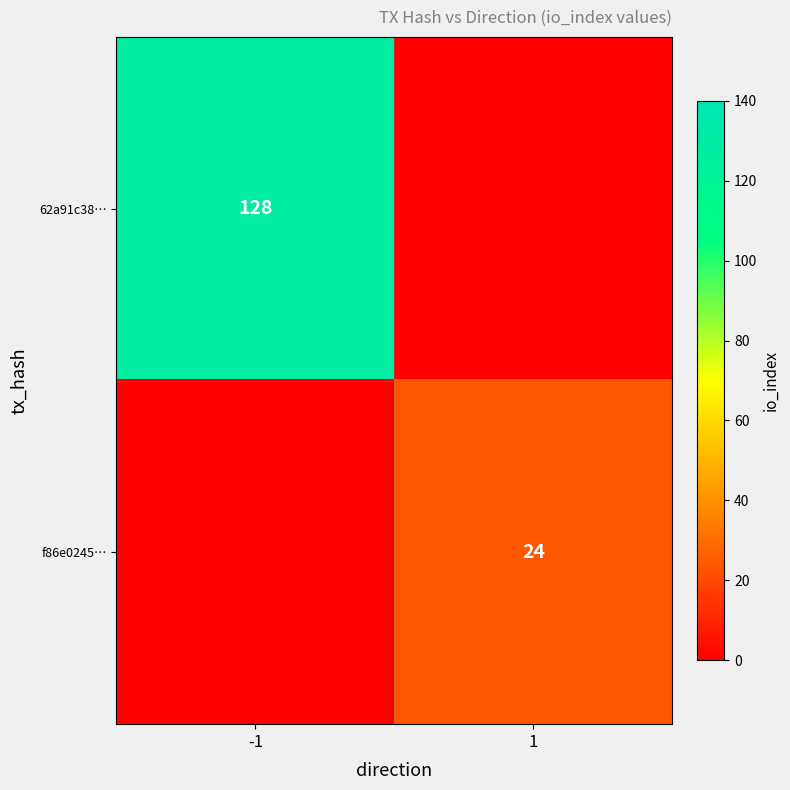

True or false: f86e0245… has a value of 24 at 1.

True